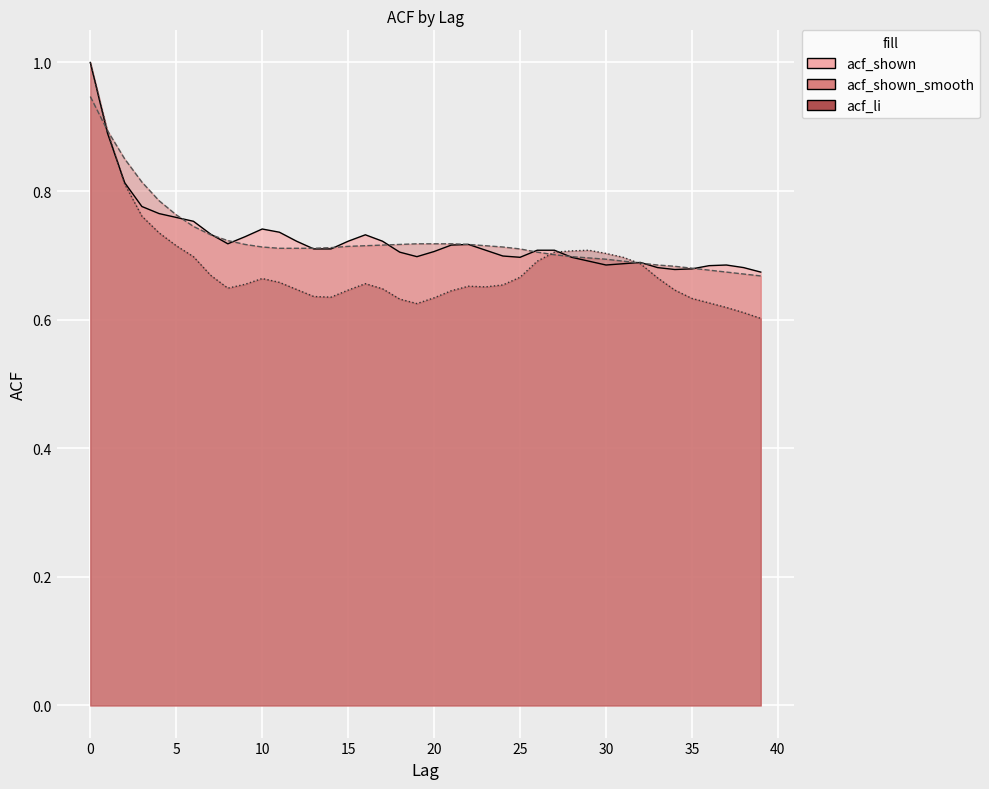

True or false: acf_li and acf_shown_smooth intersect in this chart.

True